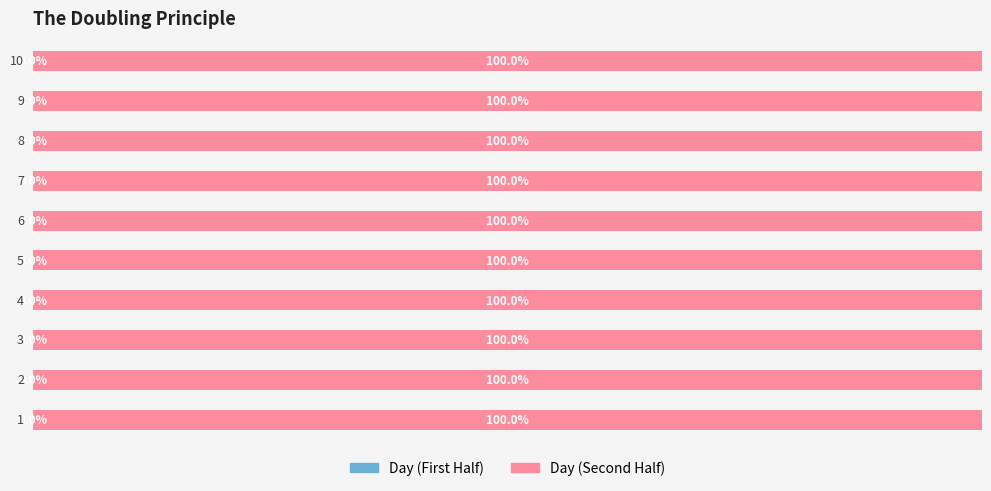

Does the chart contain any negative values?

No